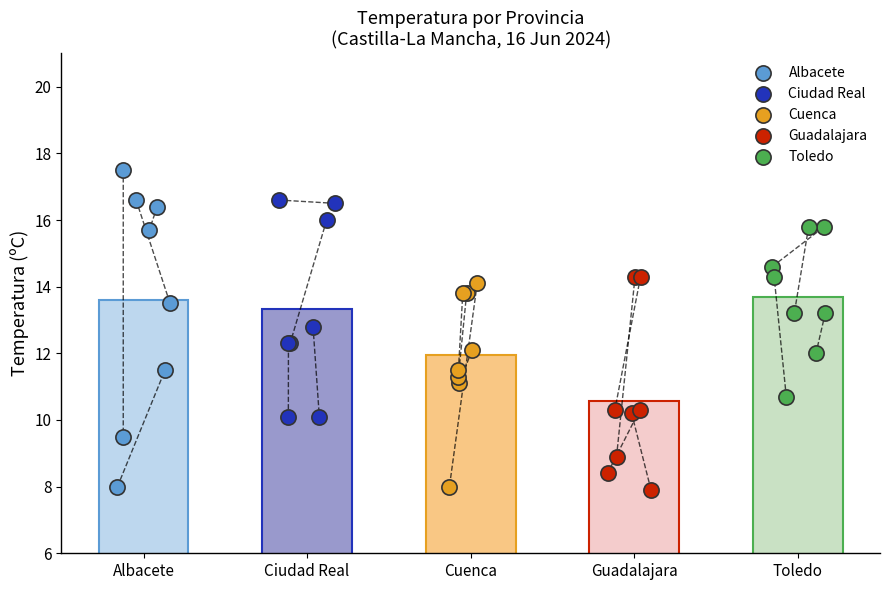

What are all the series names shown in the legend?

Albacete, Ciudad Real, Cuenca, Guadalajara, Toledo